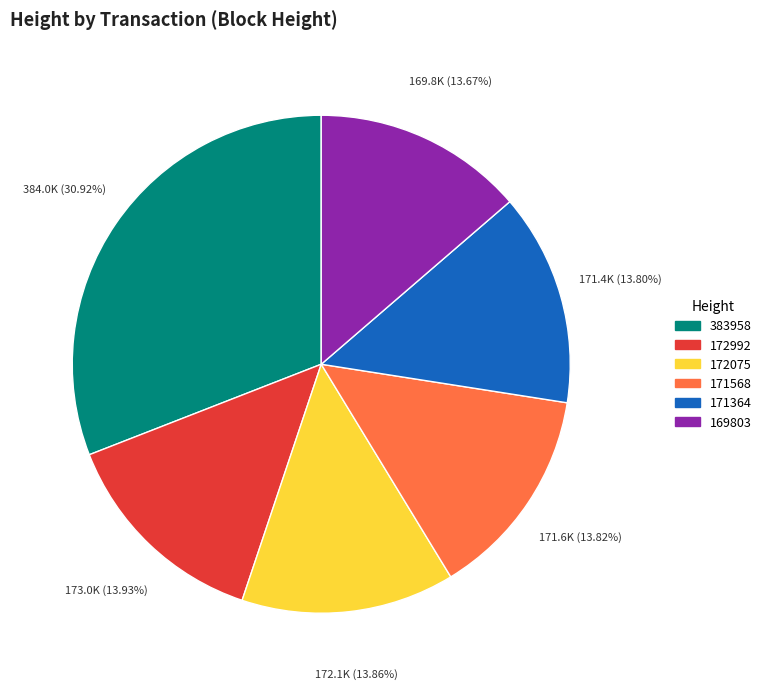

Is it true that 383958 is 31% of the pie?

True